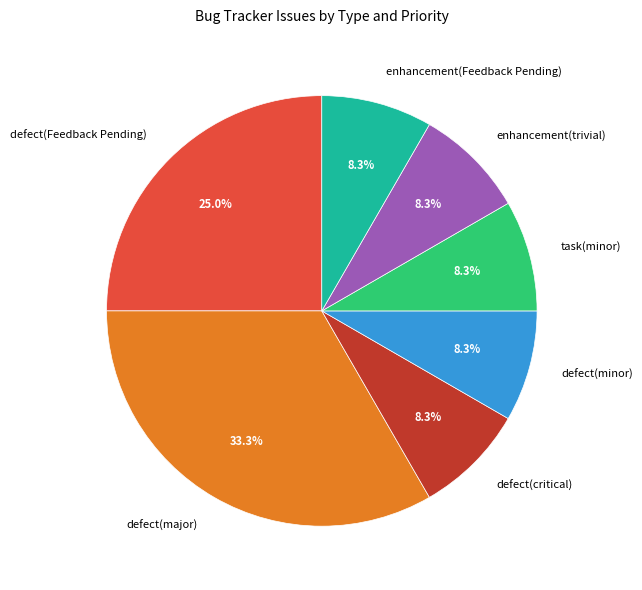

What percentage is the defect(critical) slice, to the nearest percent?

8%